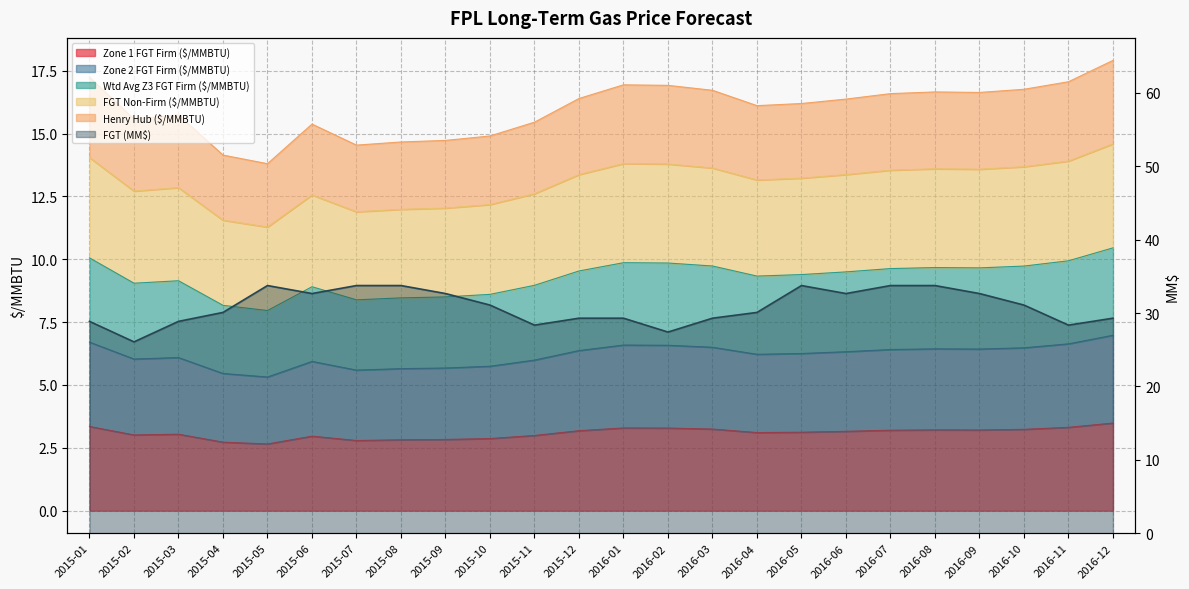

True or false: Henry Hub ($/MMBTU) and FGT Non-Firm ($/MMBTU) intersect in this chart.

False